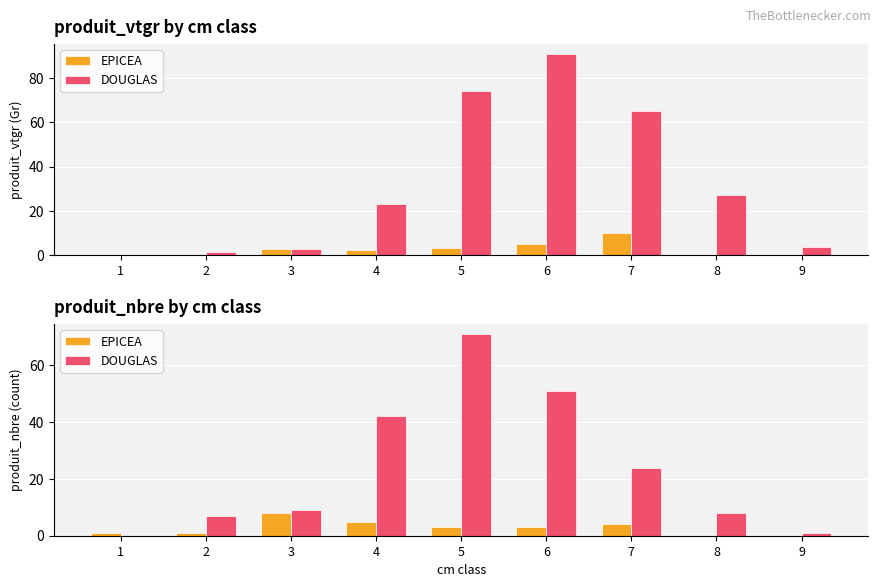

What is the difference between the maximum and minimum values in the EPICEA series?

8